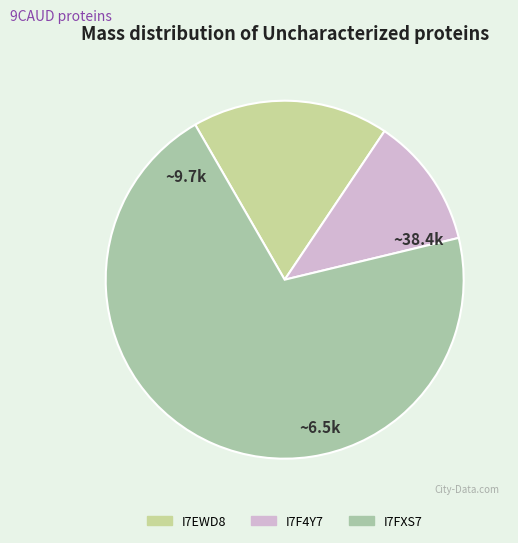

To the nearest percent, what portion does I7EWD8 represent?

18%